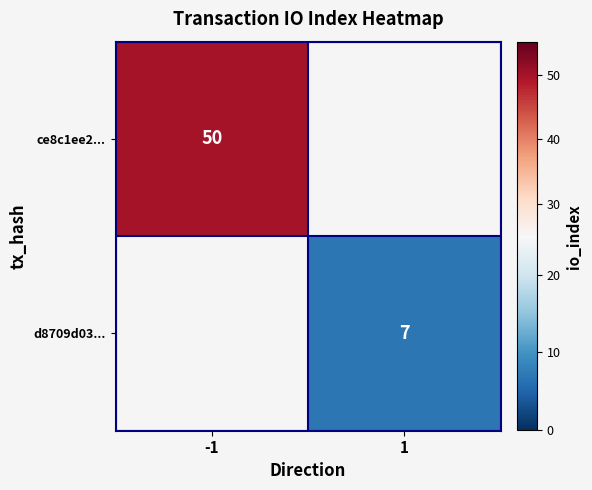

The value of ce8c1ee2... at -1 is 17. True or false?

False